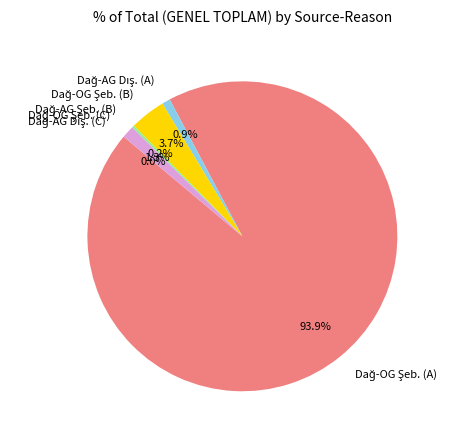

Does any single category account for the majority?

Yes